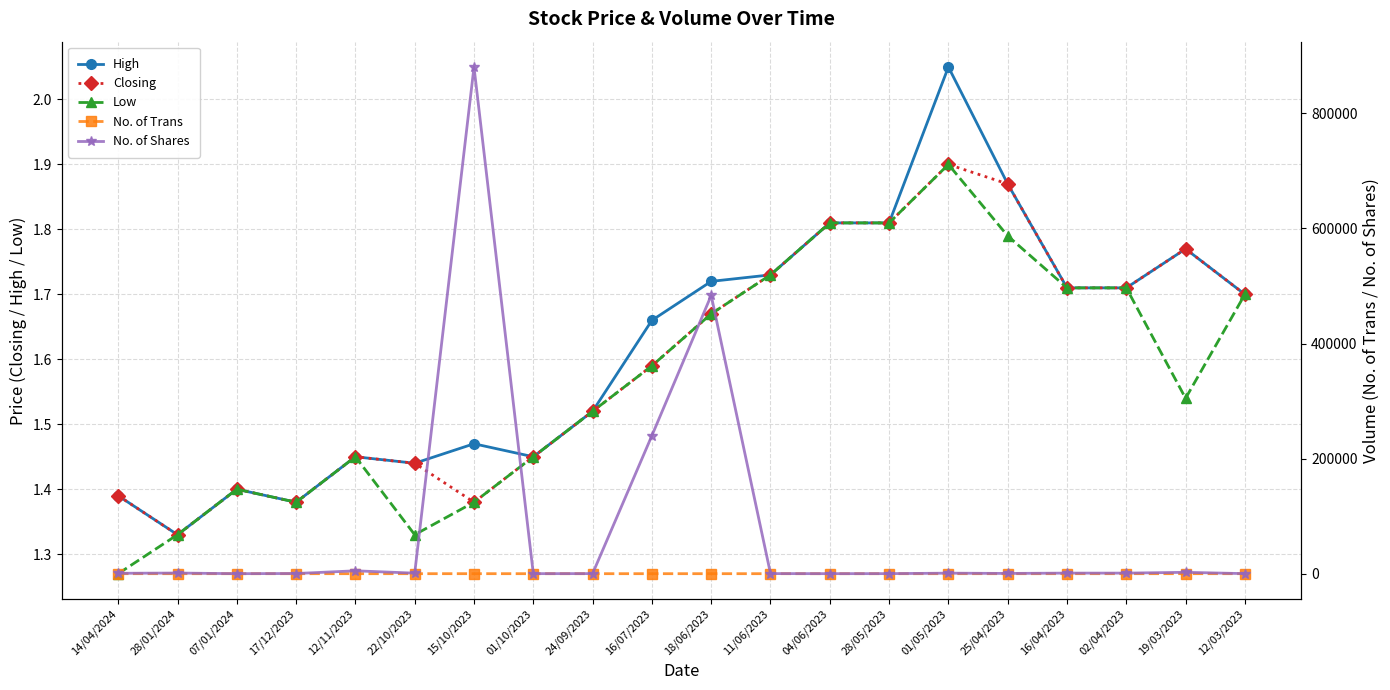

True or false: High and Low intersect in this chart.

False